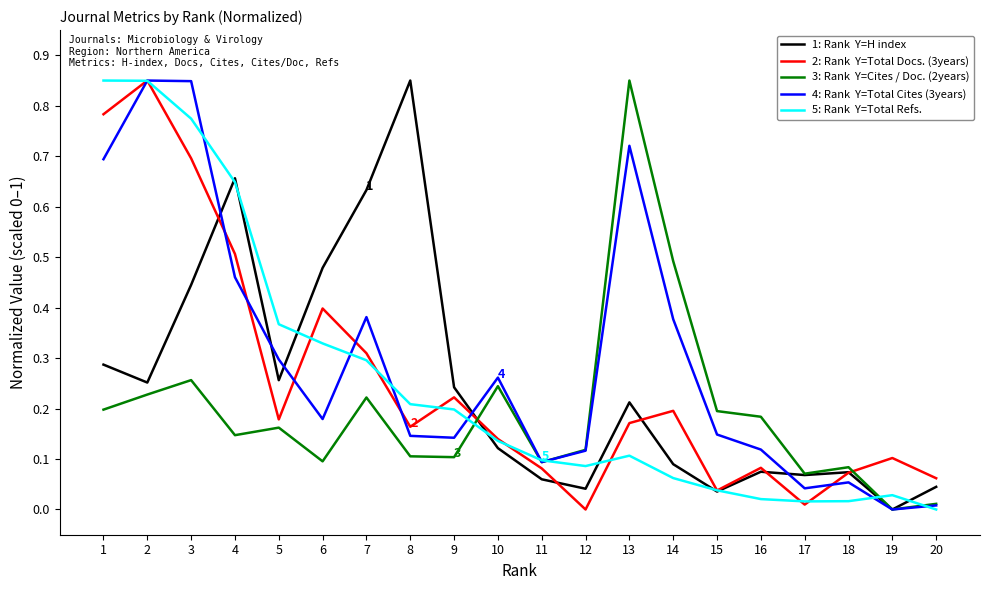

What is the total value across all series at 2?

3.0